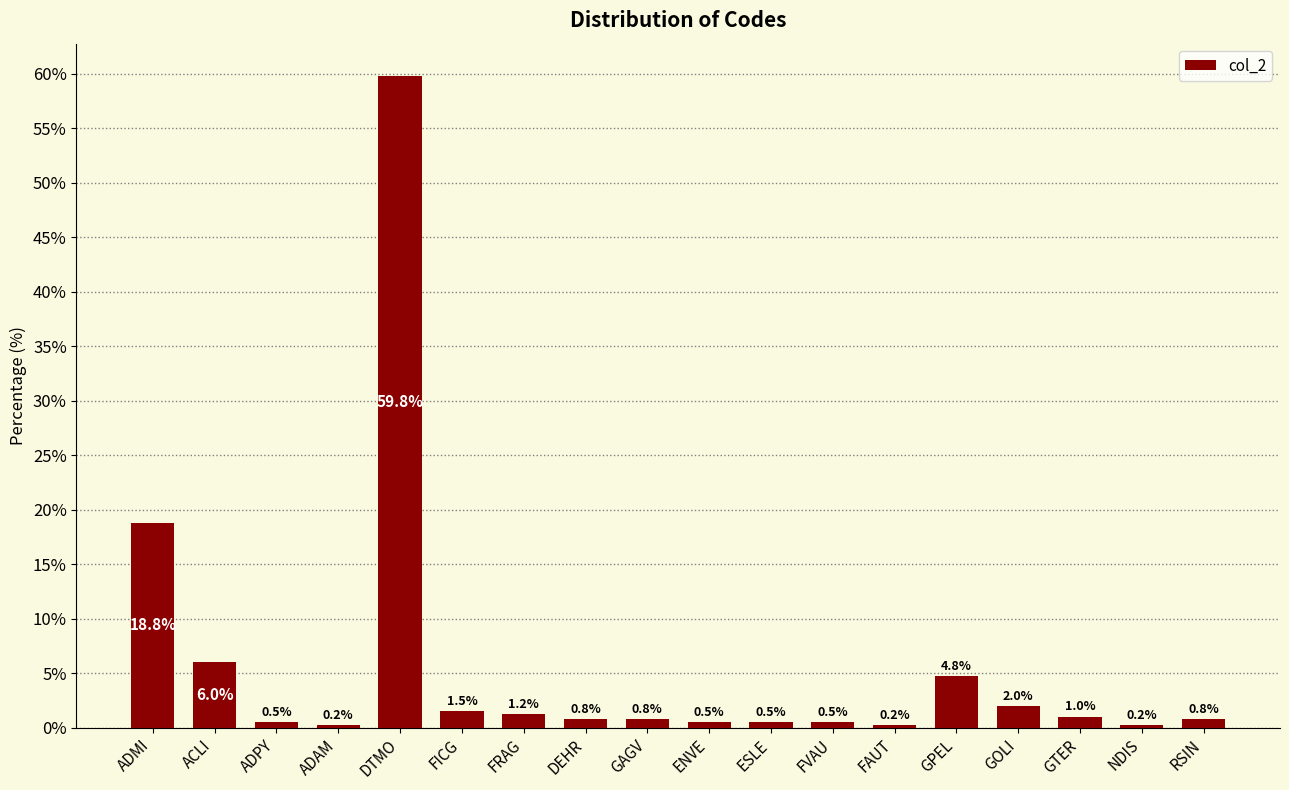

What is the greatest value displayed?

59.8